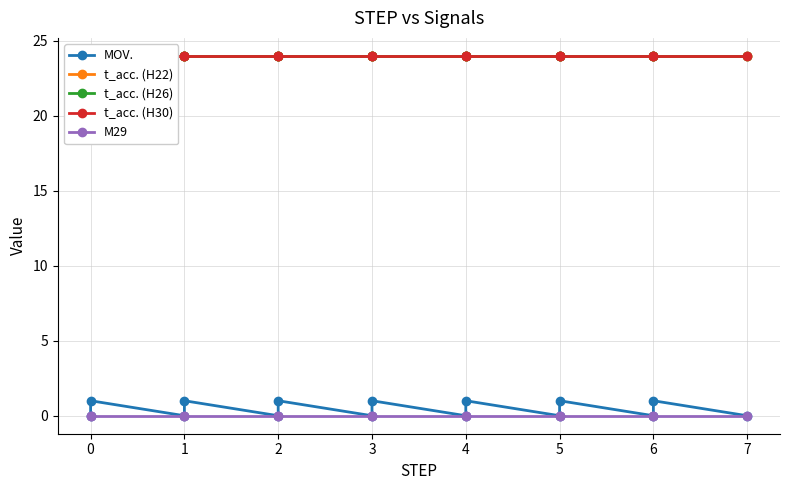

True or false: t_acc. (H30) and MOV. intersect in this chart.

False